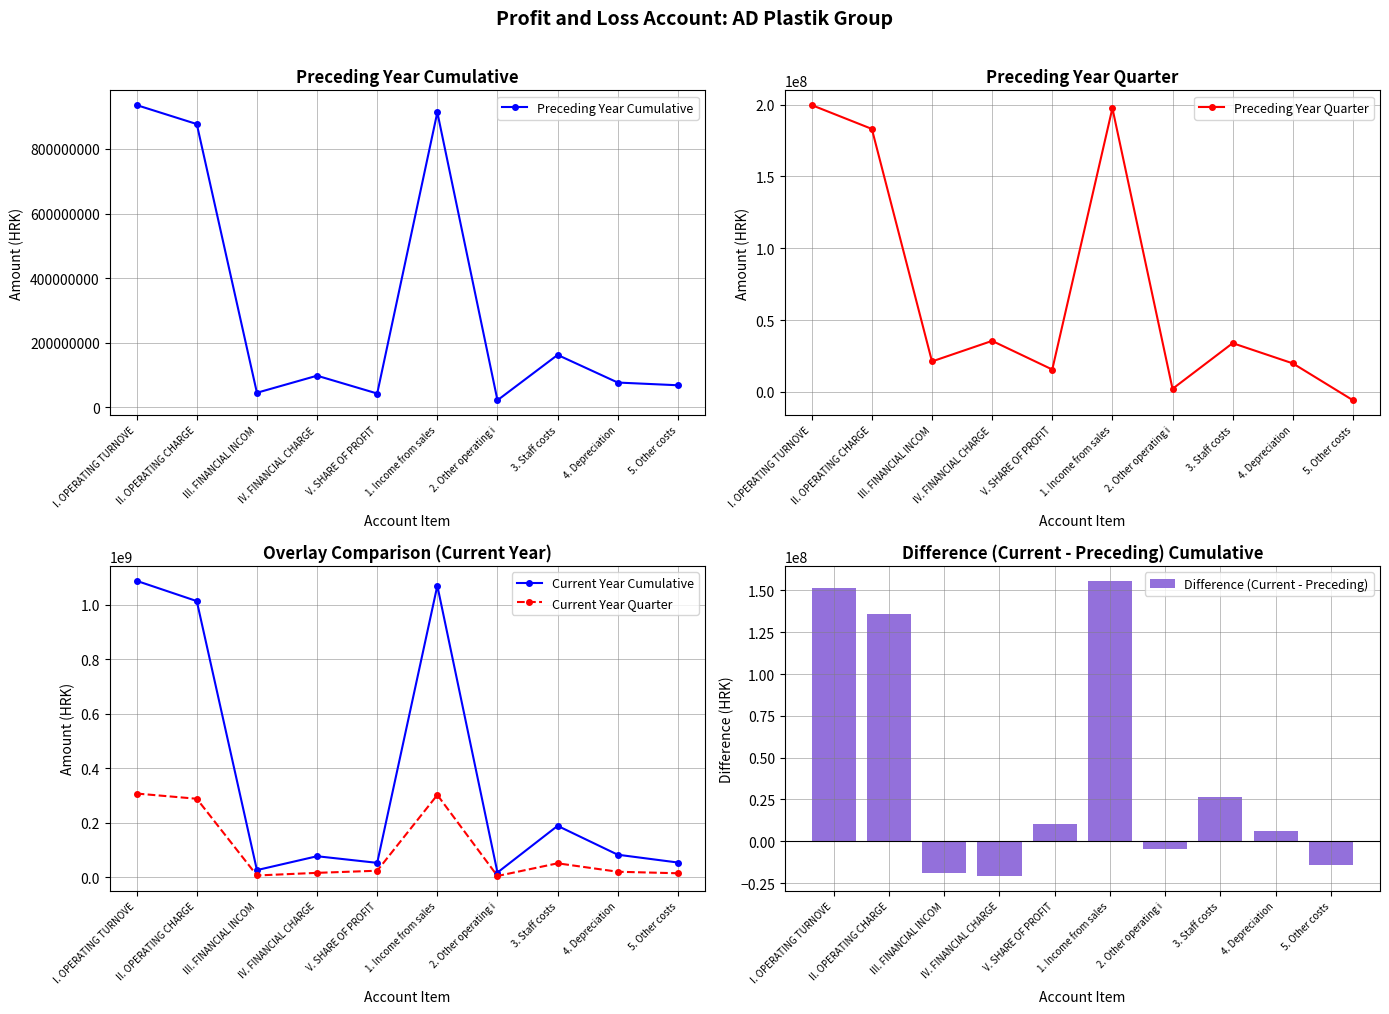

What are all the series names shown in the legend?

Preceding Year Cumulative, Preceding Year Quarter, Current Year Cumulative, Current Year Quarter, Difference (Current - Preceding)